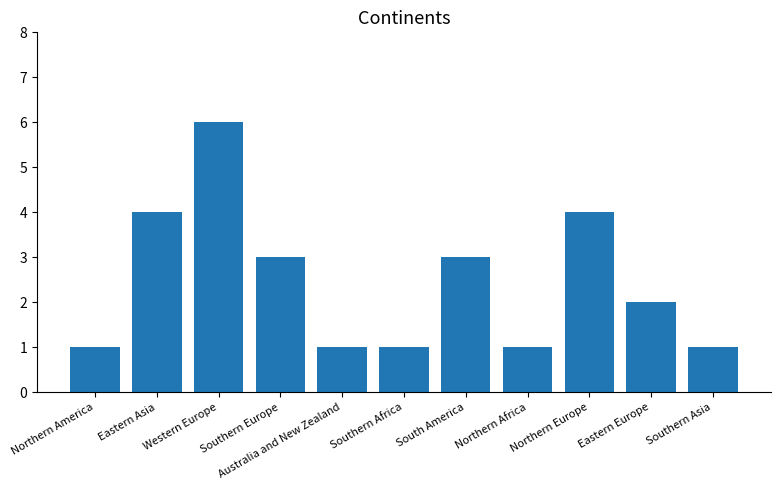

The chart shows a value of 6 at Western Europe. True or false?

True